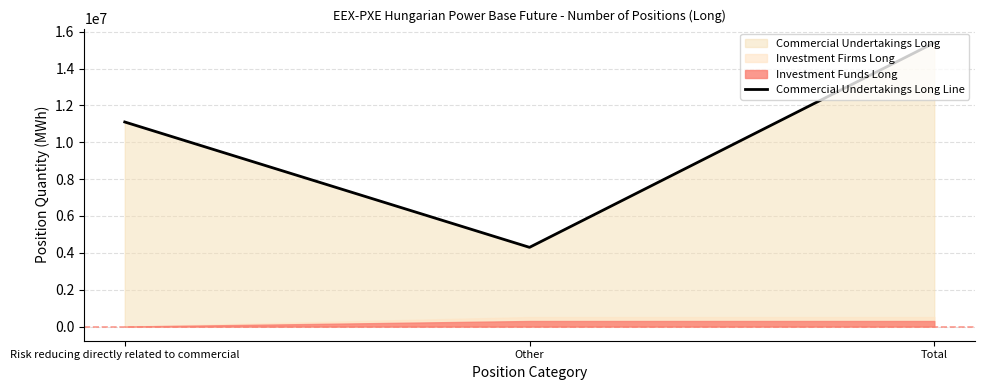

What is the difference between the maximum and second lowest values?

4298782